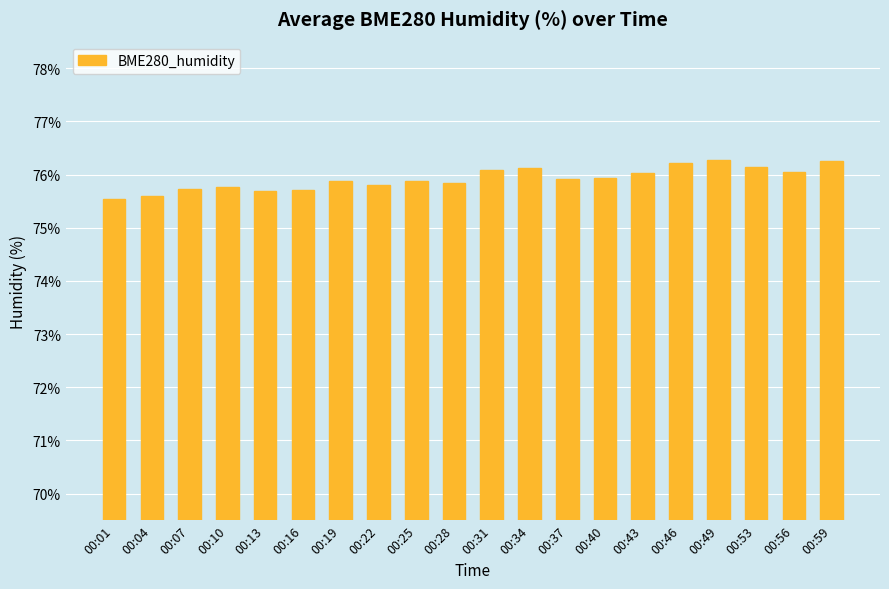

Count the number of categories in the chart.

20